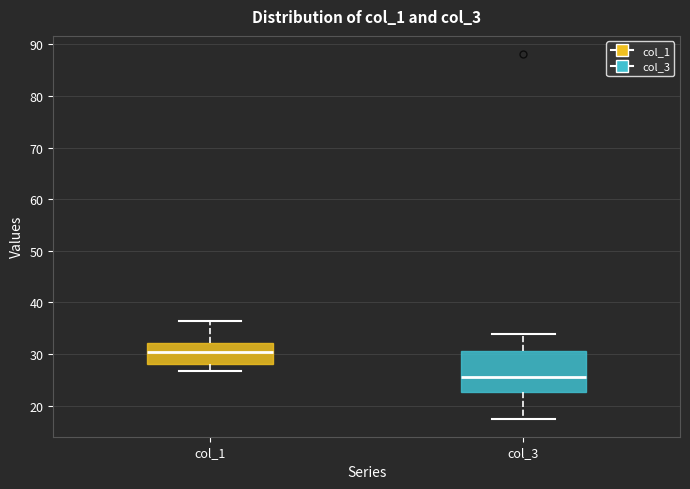

Comparing the boxes themselves (not the whiskers), which one is the tallest?

col_3